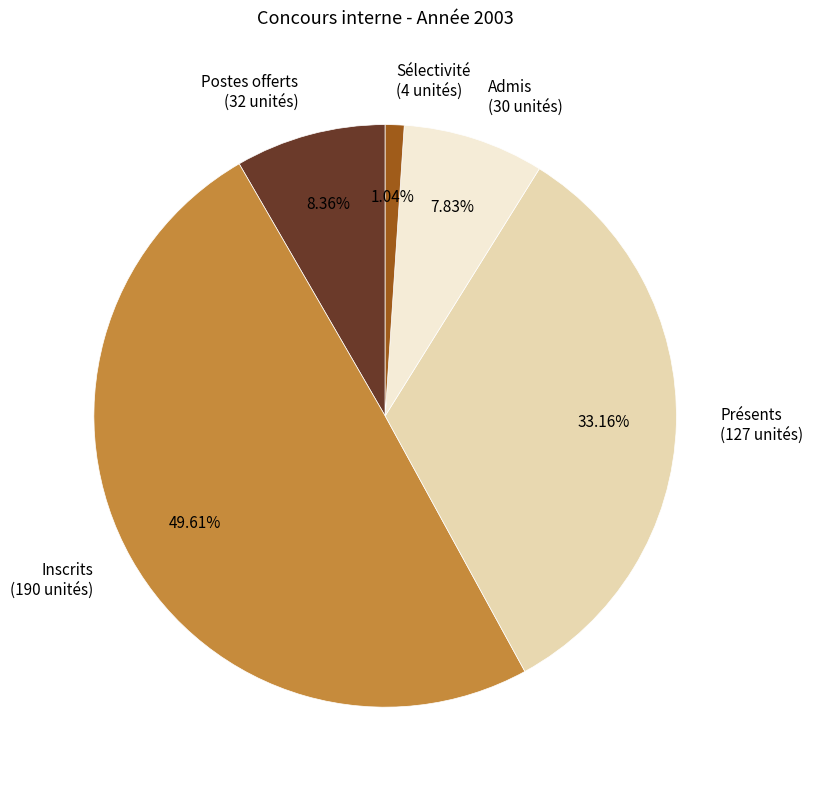

To the nearest percent, what is the average slice percentage?

20%